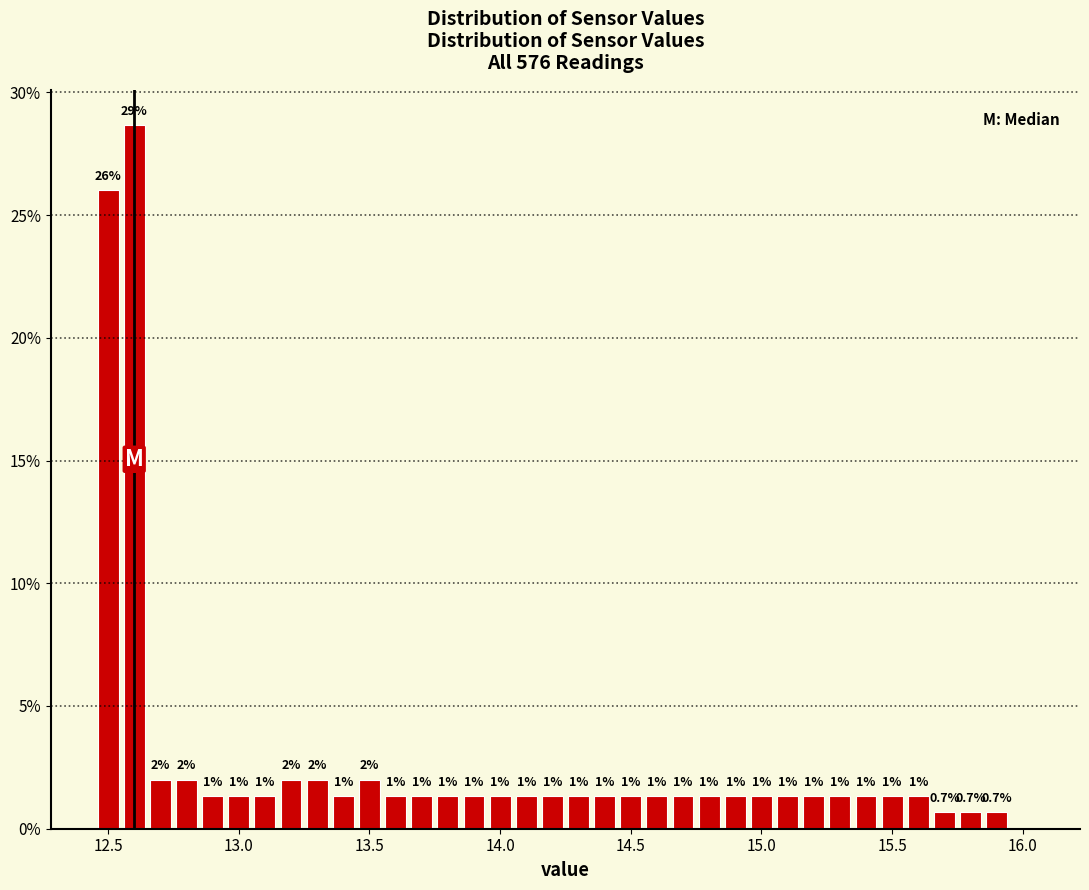

Read against the x-axis, roughly where is the centre of the tallest bar?

12.60